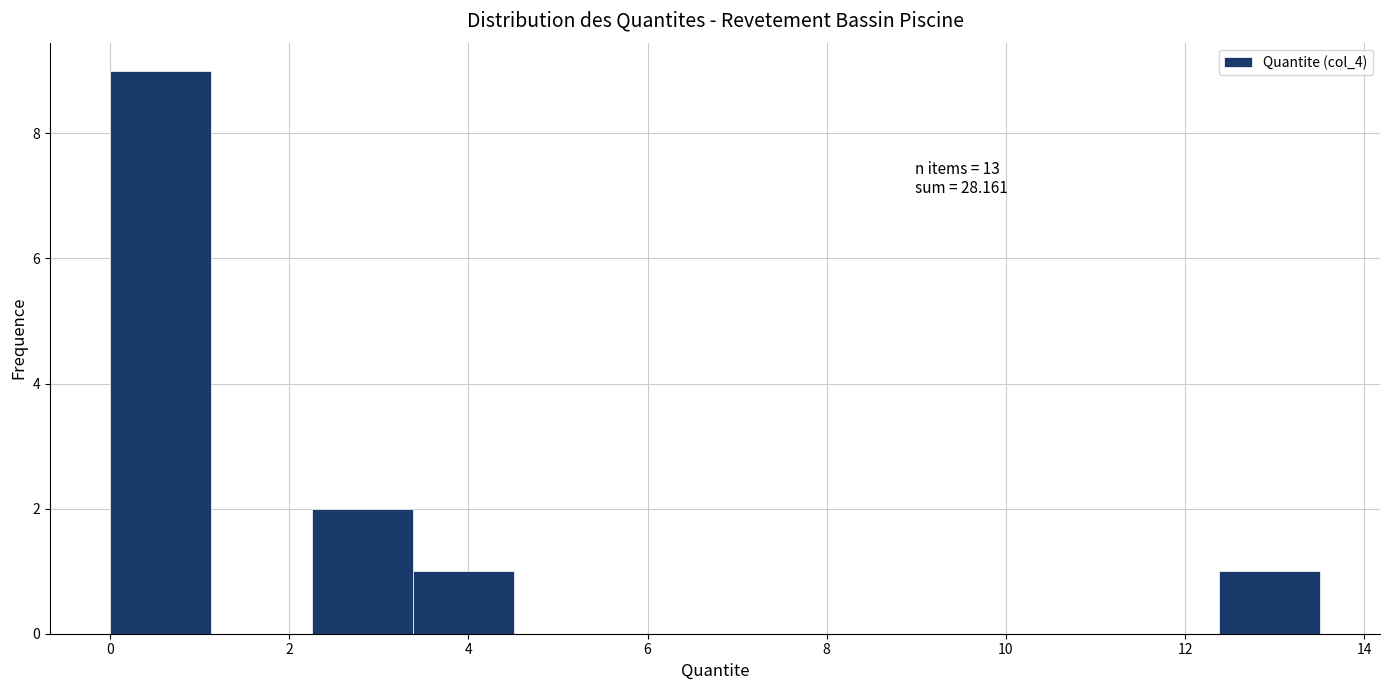

Which range on the x-axis has the tallest bar?

0.0 to 1.2